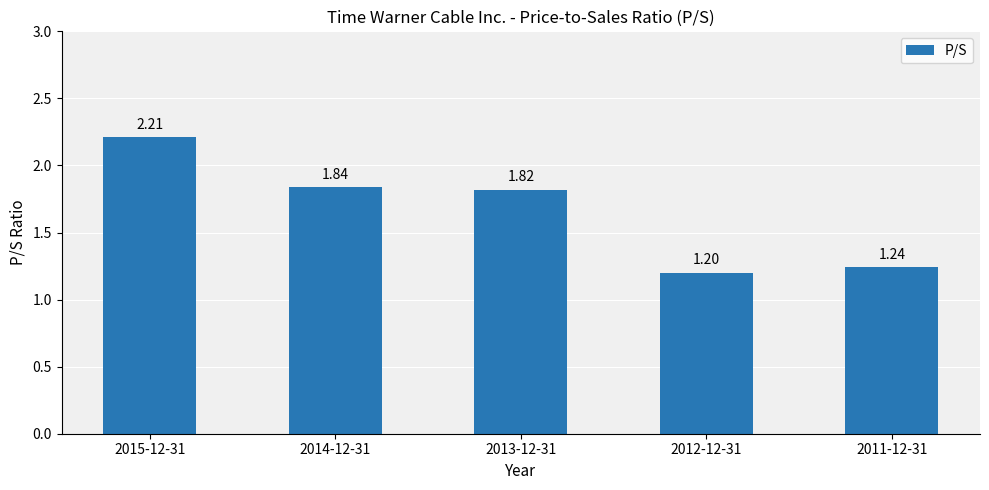

What is the difference between the second highest and minimum values?

0.6